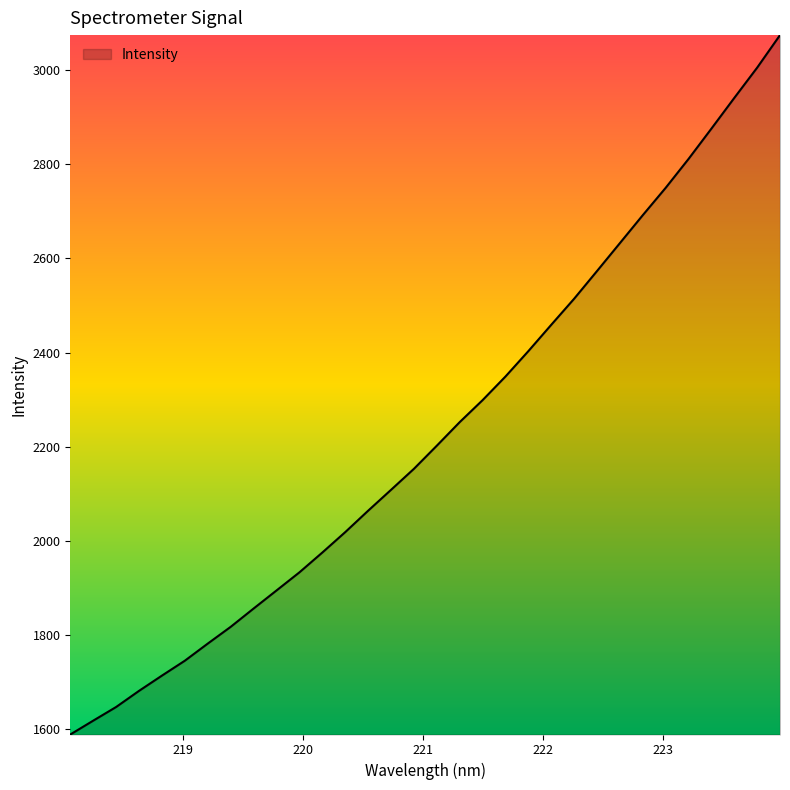

How many lines are shown in the chart?

1